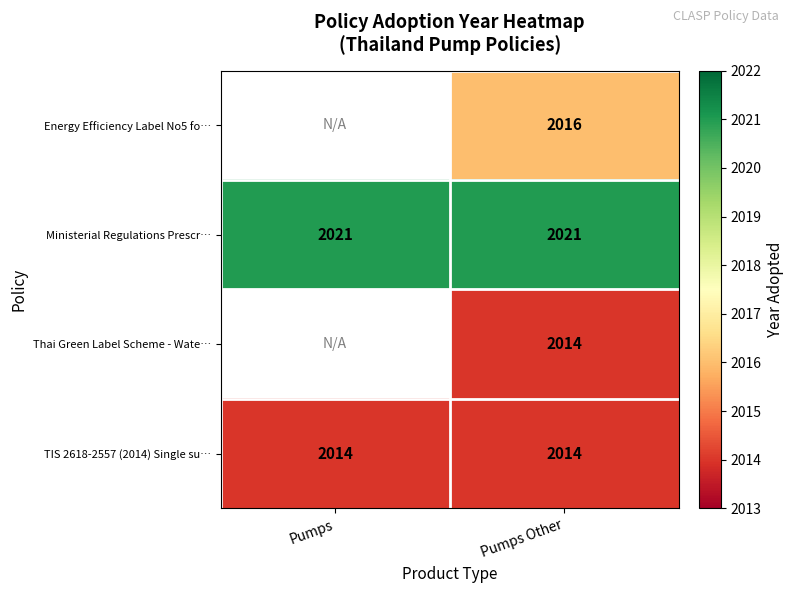

The TIS 2618-2557 (2014) Single su… series shows 3137 at Pumps. True or false?

False